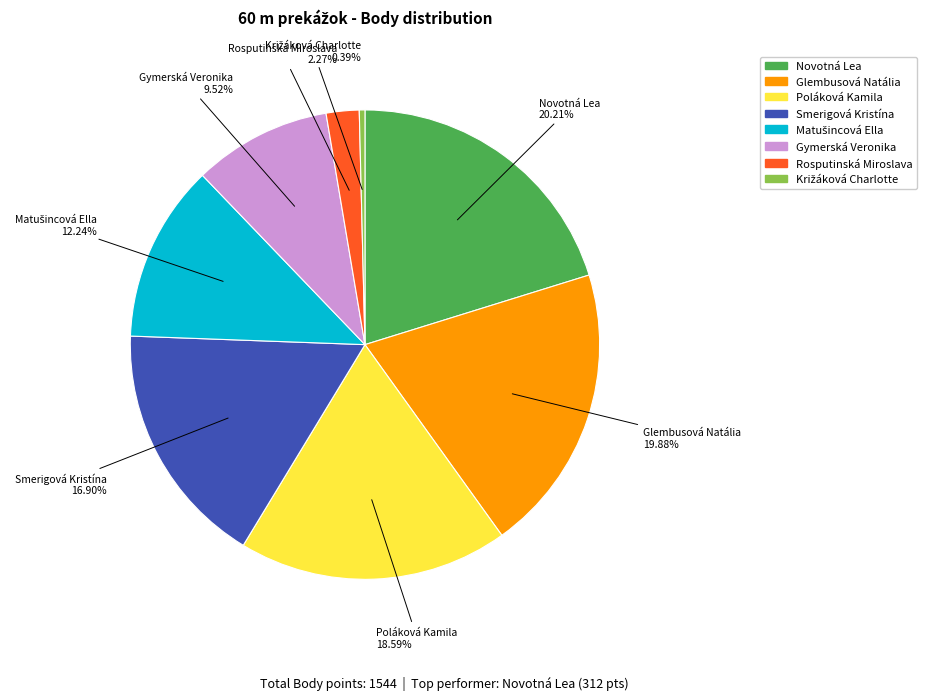

The Novotná Lea slice represents 20% of the pie. True or false?

True